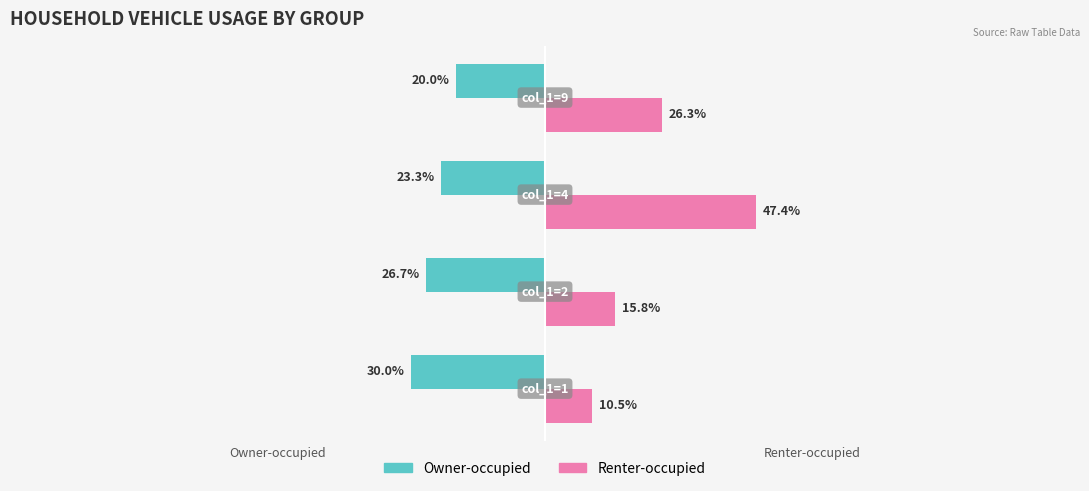

List the series in order of their peak value, lowest first.

Owner-occupied, Renter-occupied